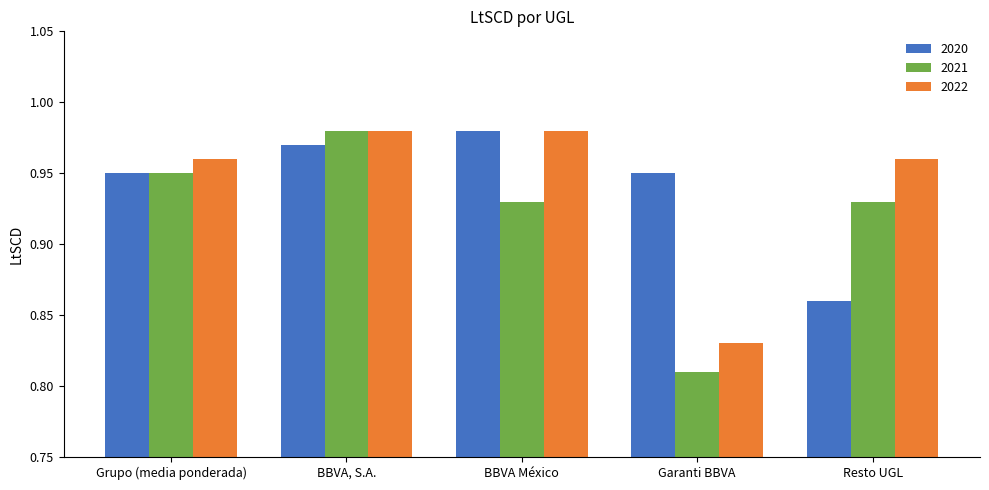

How many bars are there in total?

15